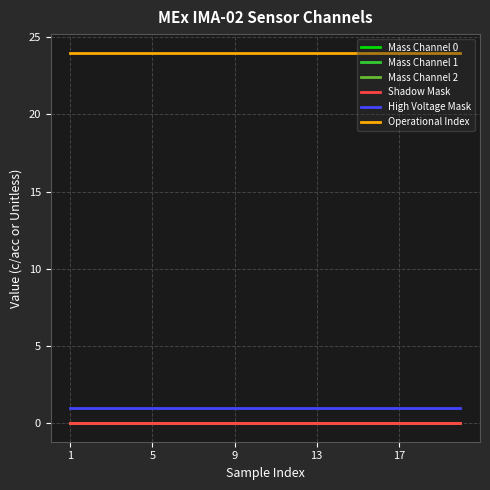

True or false: High Voltage Mask and Shadow Mask intersect in this chart.

False